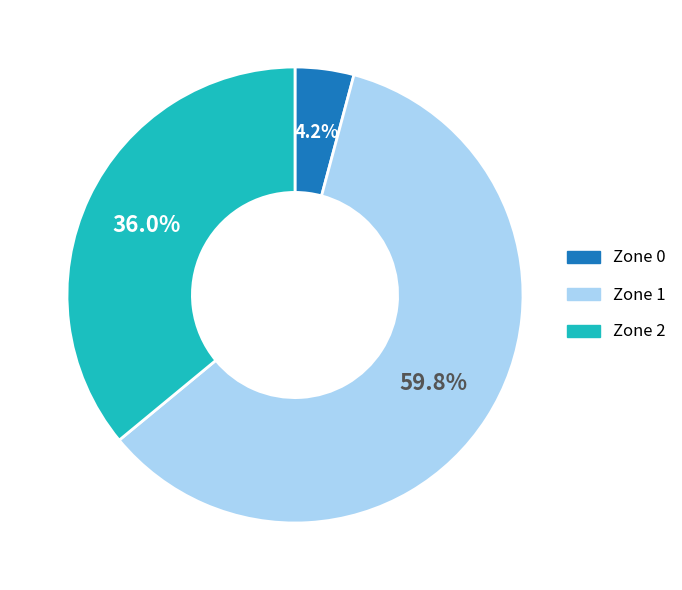

The Zone 1 slice represents 45% of the pie. True or false?

False